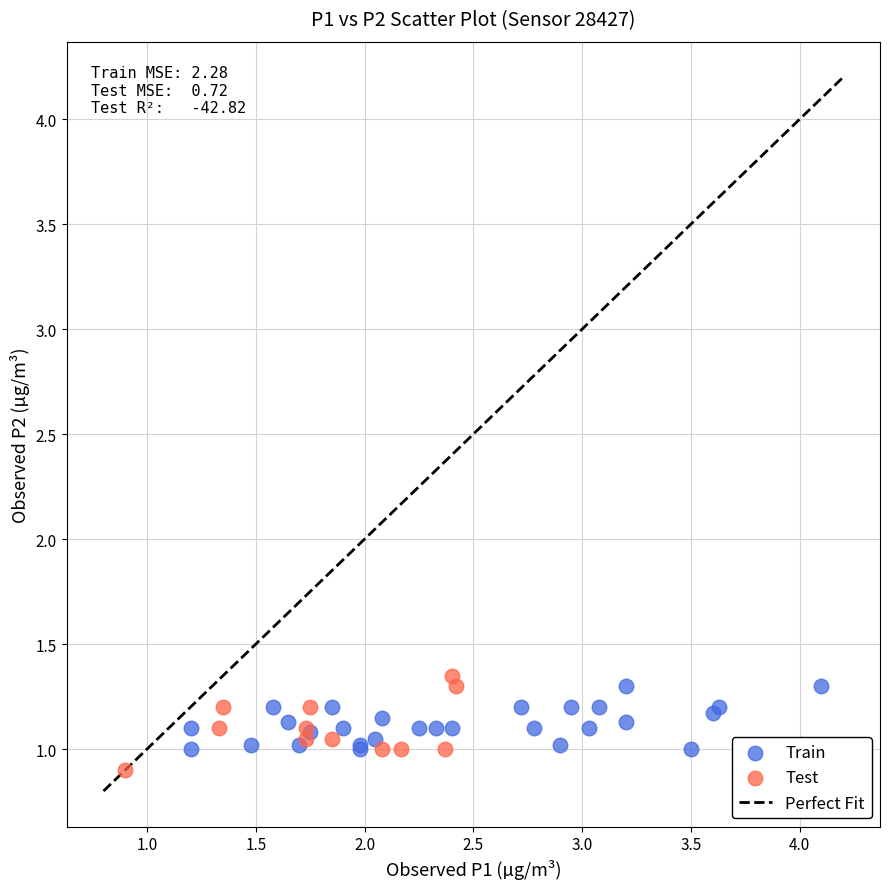

Which series contains the lowest Y value?

Test